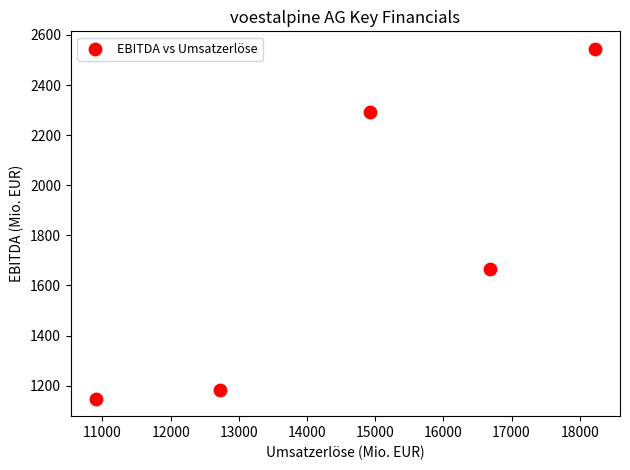

What is the range of X values (max minus min)?

7323.2